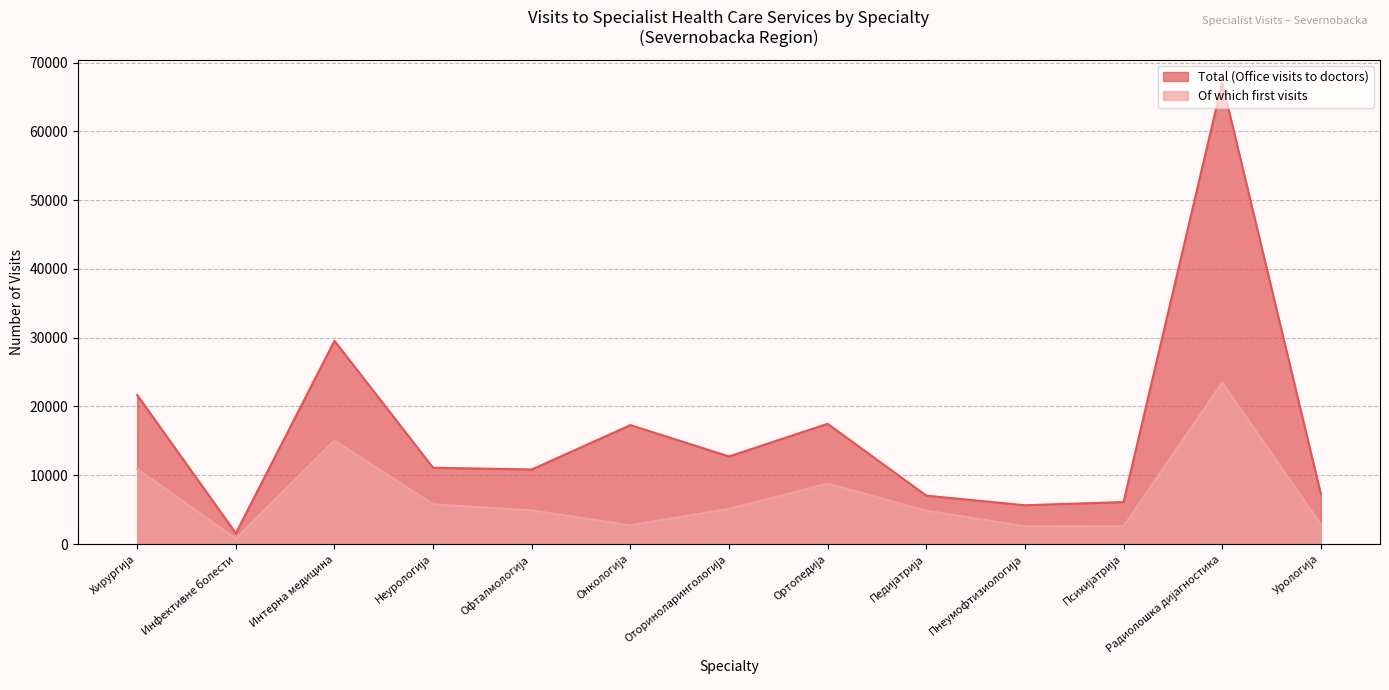

Is the value of Of which first visits at Онкологија greater than the value of Total (Office visits to doctors) at Неурологија?

No